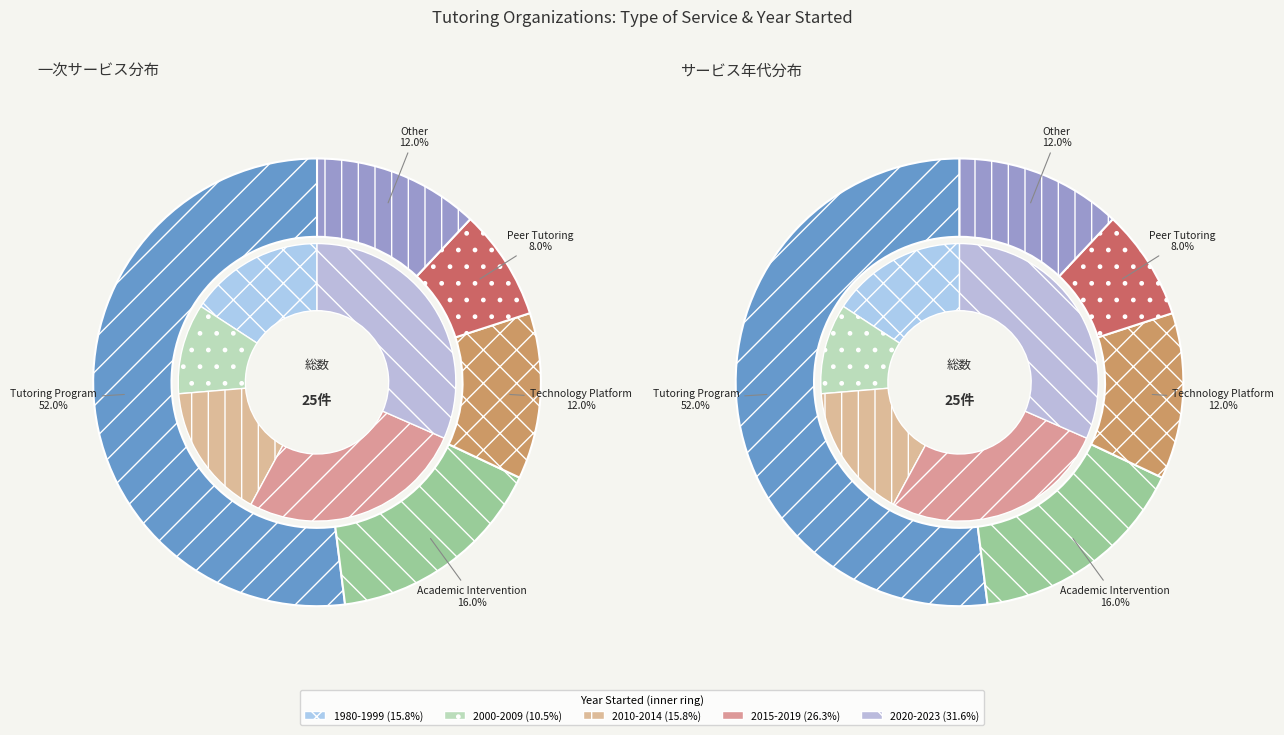

What percentage do Technology Platform and Other together represent?

24.0%